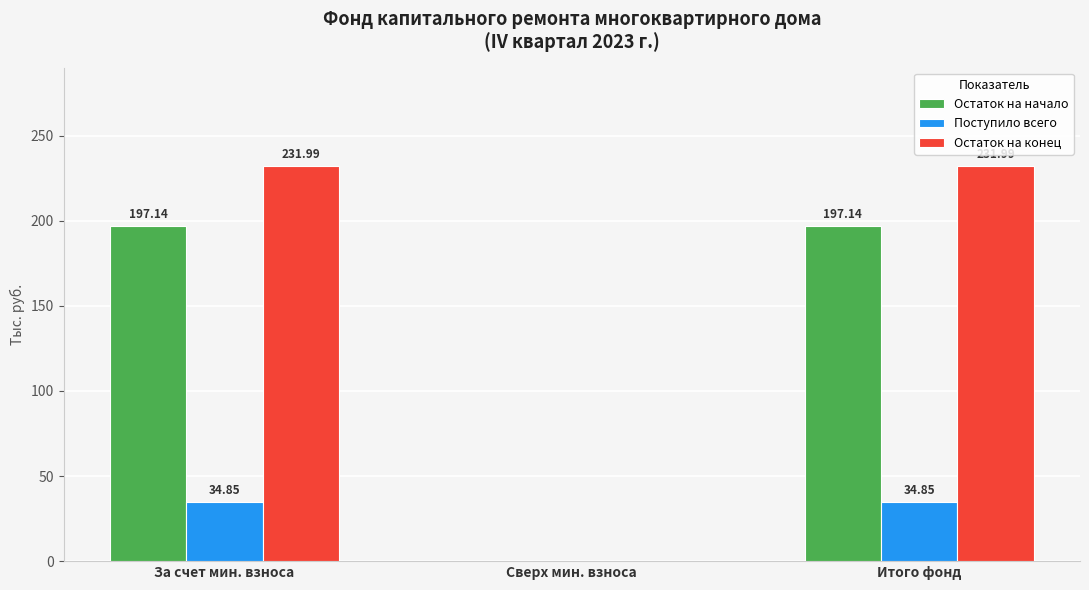

At which label is Остаток на конец closest to 115?

Сверх мин. взноса